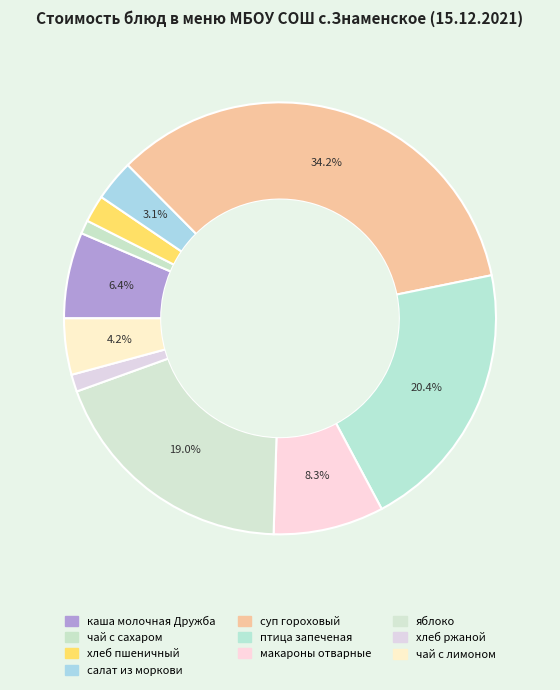

What percentage is the салат из моркови slice, to the nearest percent?

3%